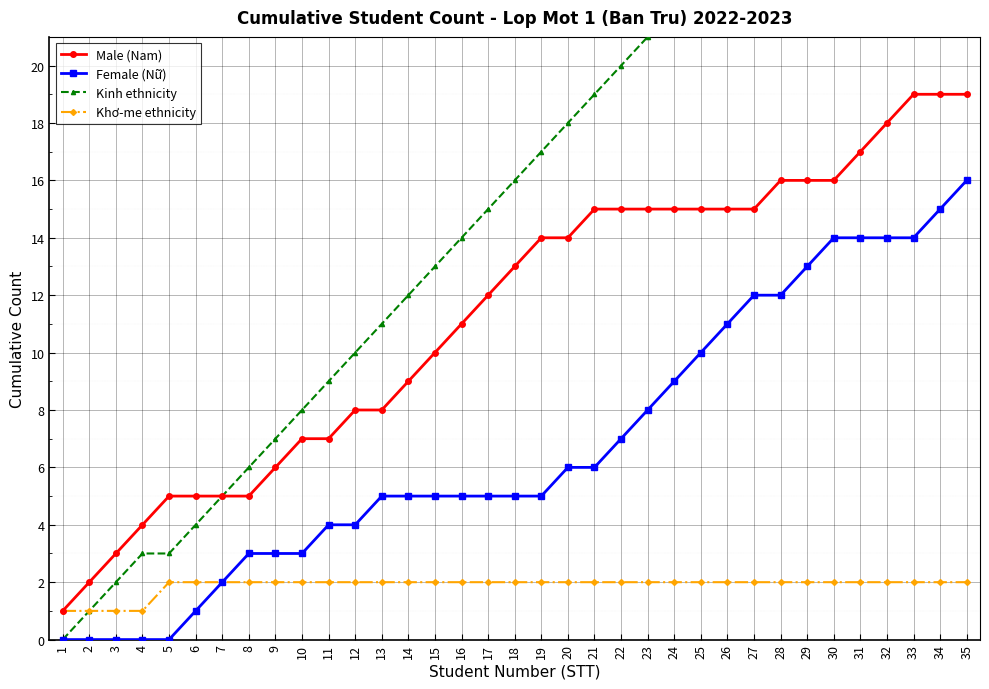

Reading right to left, list all the values displayed in this chart.

Male (Nam): 35=19	34=19	33=19	32=18	31=17	30=16	29=16	28=16	27=15	26=15	25=15	24=15	23=15	22=15	21=15	20=14	19=14	18=13	17=12	16=11	15=10	14=9	13=8	12=8	11=7	10=7	9=6	8=5	7=5	6=5	5=5	4=4	3=3	2=2	1=1
Female (Nữ): 35=16	34=15	33=14	32=14	31=14	30=14	29=13	28=12	27=12	26=11	25=10	24=9	23=8	22=7	21=6	20=6	19=5	18=5	17=5	16=5	15=5	14=5	13=5	12=4	11=4	10=3	9=3	8=3	7=2	6=1	5=0	4=0	3=0	2=0	1=0
Kinh ethnicity: 35=33	34=32	33=31	32=30	31=29	30=28	29=27	28=26	27=25	26=24	25=23	24=22	23=21	22=20	21=19	20=18	19=17	18=16	17=15	16=14	15=13	14=12	13=11	12=10	11=9	10=8	9=7	8=6	7=5	6=4	5=3	4=3	3=2	2=1	1=0
Khơ-me ethnicity: 35=2	34=2	33=2	32=2	31=2	30=2	29=2	28=2	27=2	26=2	25=2	24=2	23=2	22=2	21=2	20=2	19=2	18=2	17=2	16=2	15=2	14=2	13=2	12=2	11=2	10=2	9=2	8=2	7=2	6=2	5=2	4=1	3=1	2=1	1=1